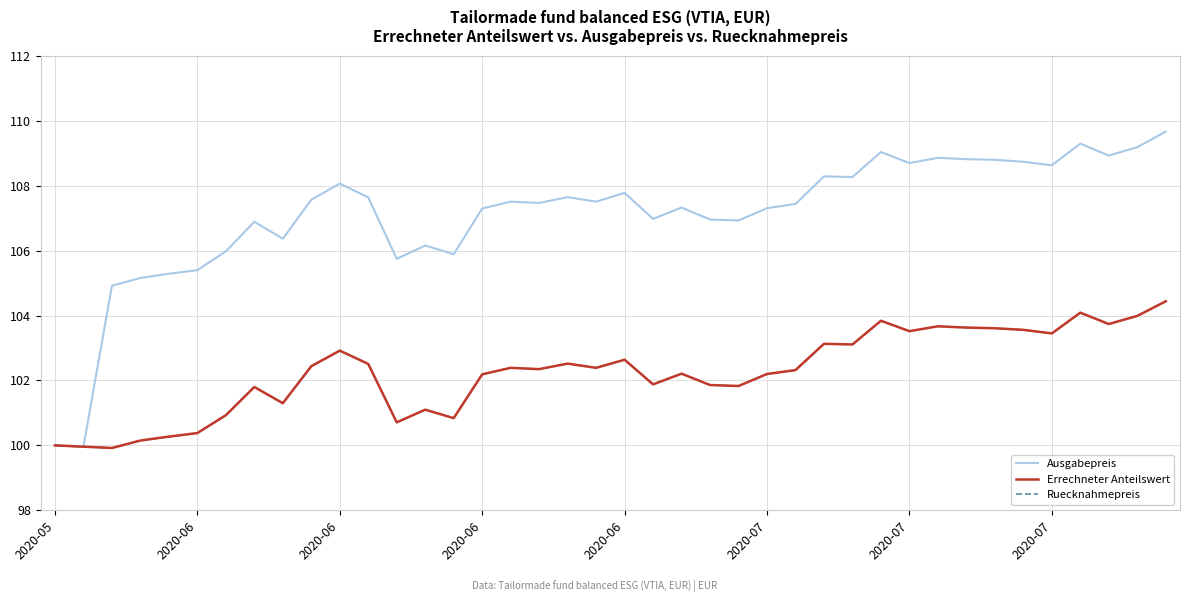

At which label does Ruecknahmepreis reach its peak?

39